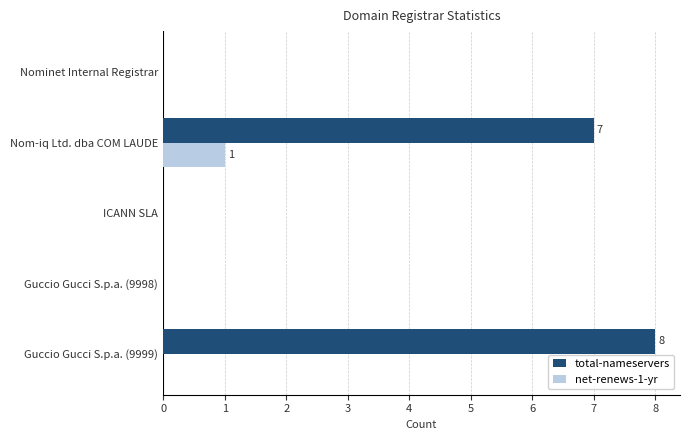

Which series has the largest total across all categories?

total-nameservers